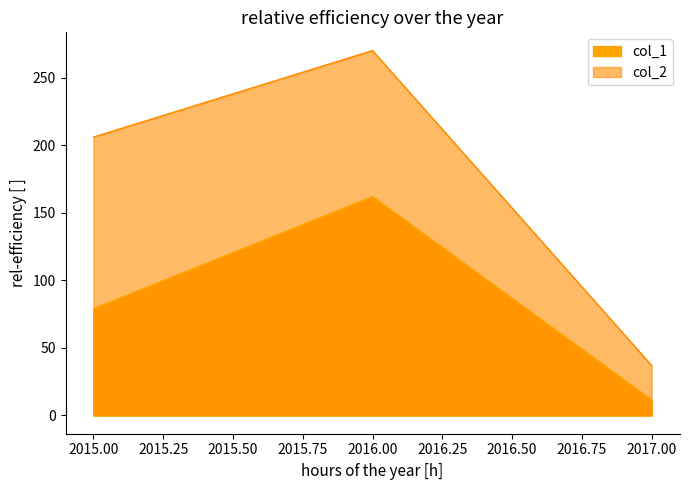

At how many categories does at least one series exceed 153?

2